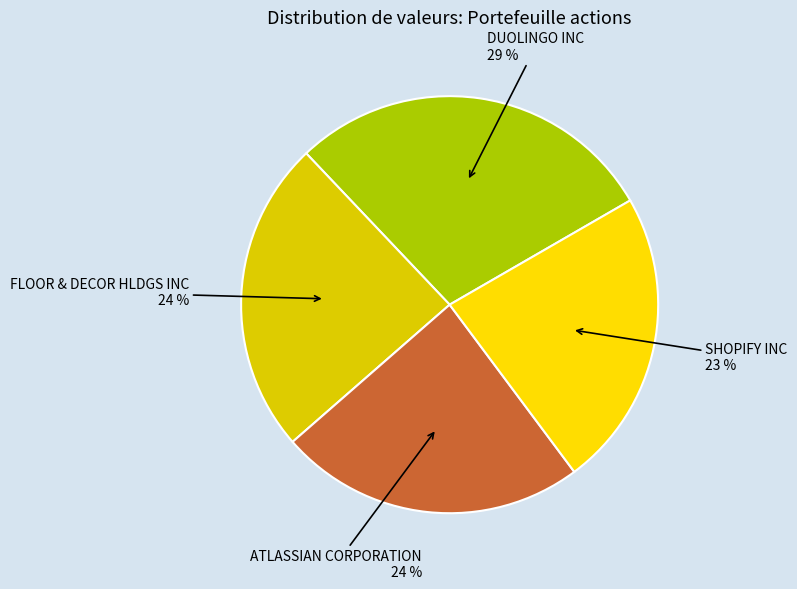

How many slices are in this pie chart?

4